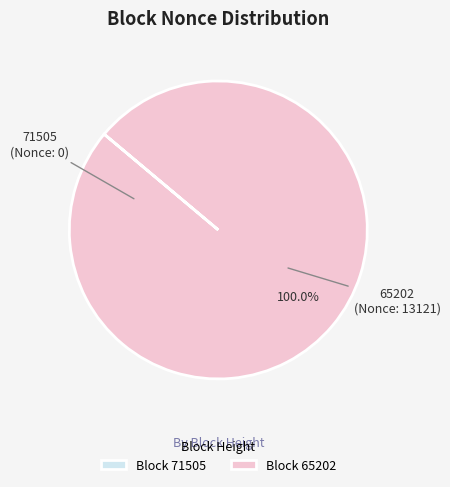

Which slice is the largest?

Block 65202